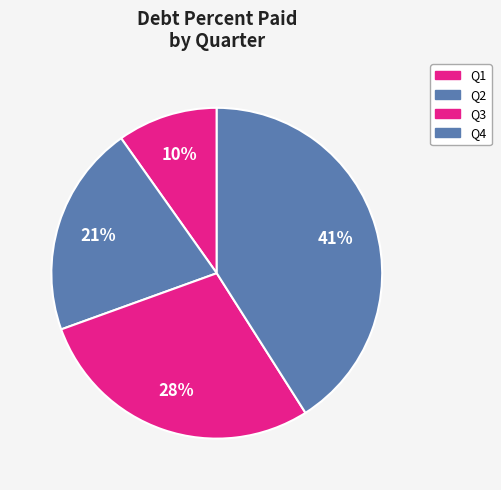

To the nearest percent, what percentage of the pie is Q3?

28%